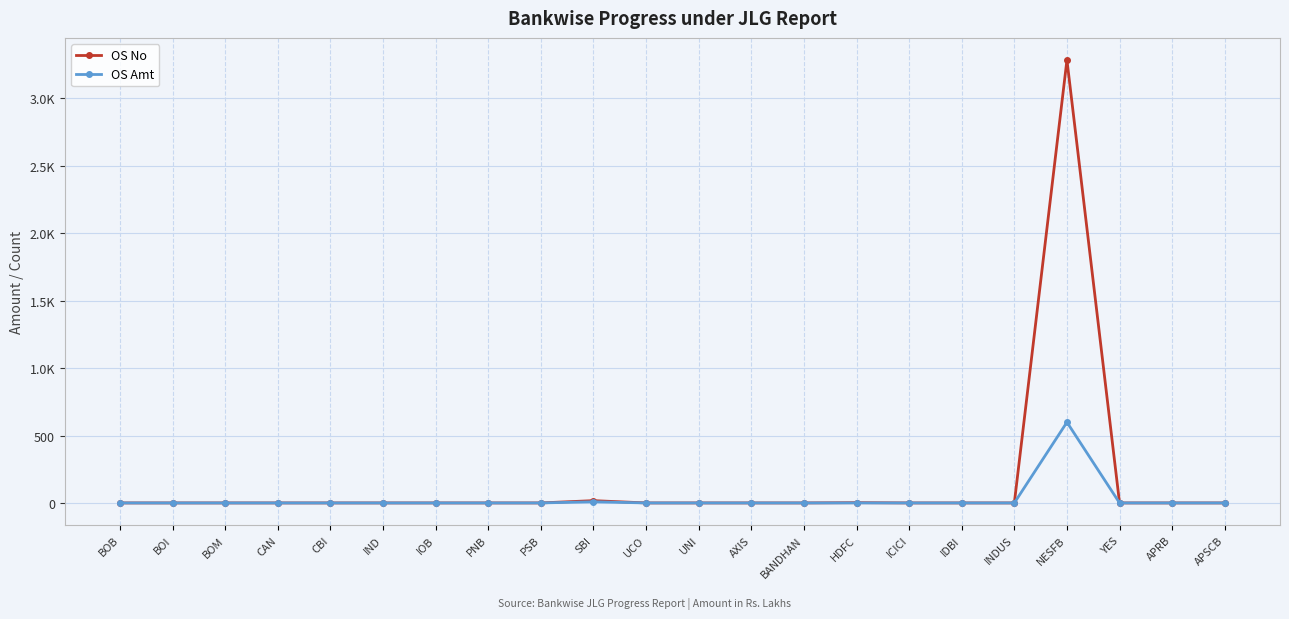

Is this an area chart (filled region under the line)?

No